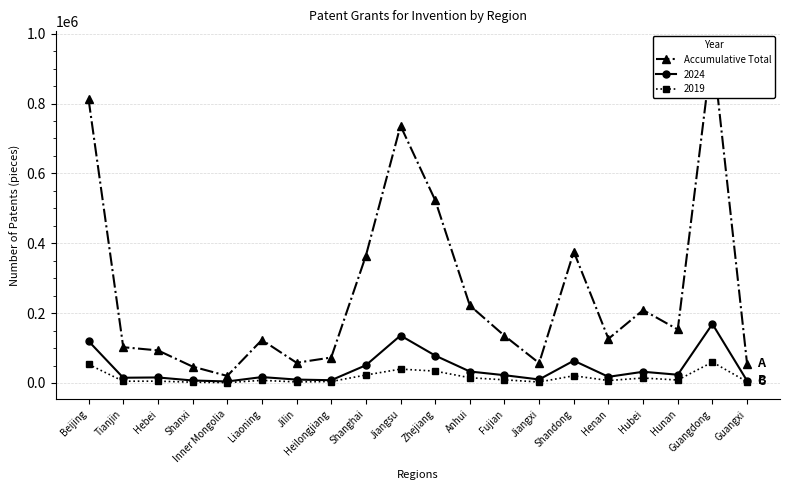

True or false: there are more than 2 points higher than both neighbors.

True